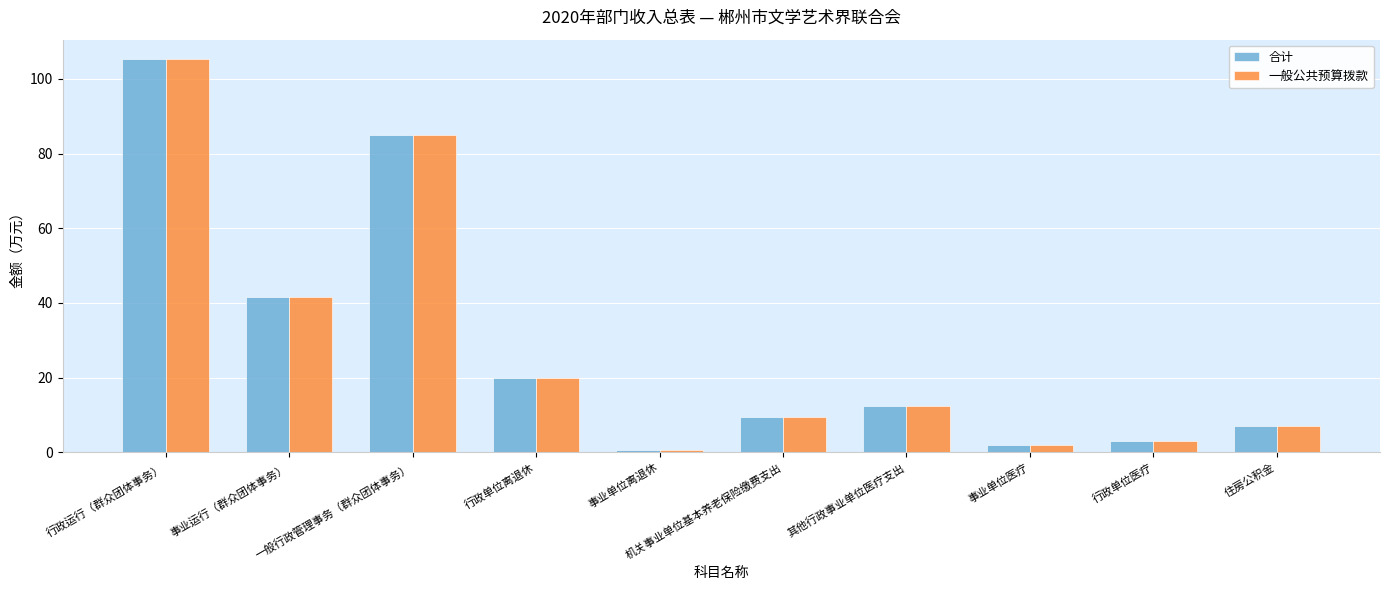

Is it true that 一般公共预算拨款 equals 2.4 at 住房公积金?

False